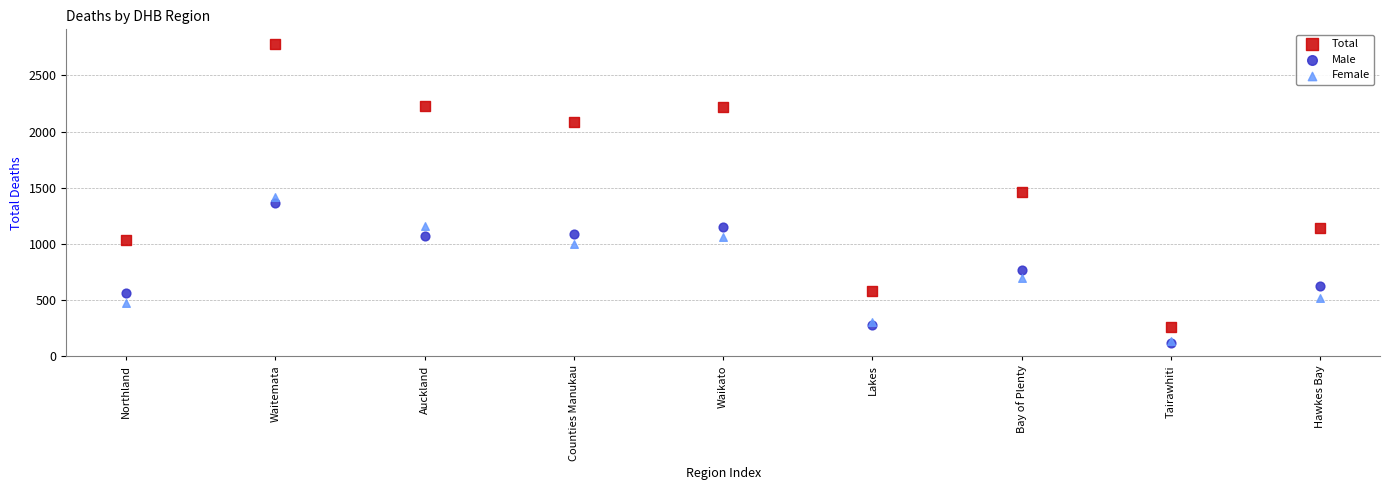

In the Total series, what Y value is closest to 1517?

1459